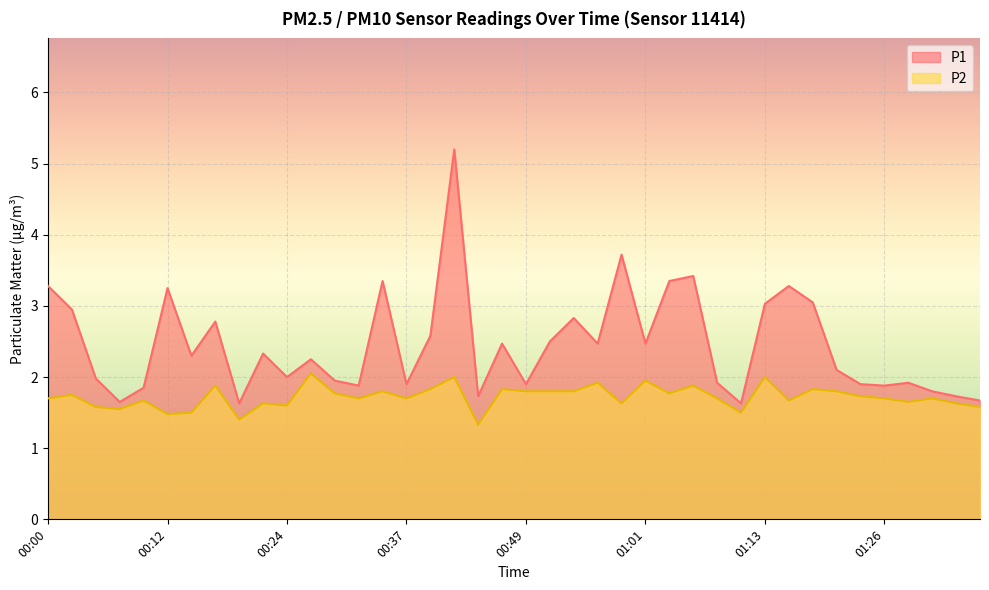

How many lines are shown in the chart?

2